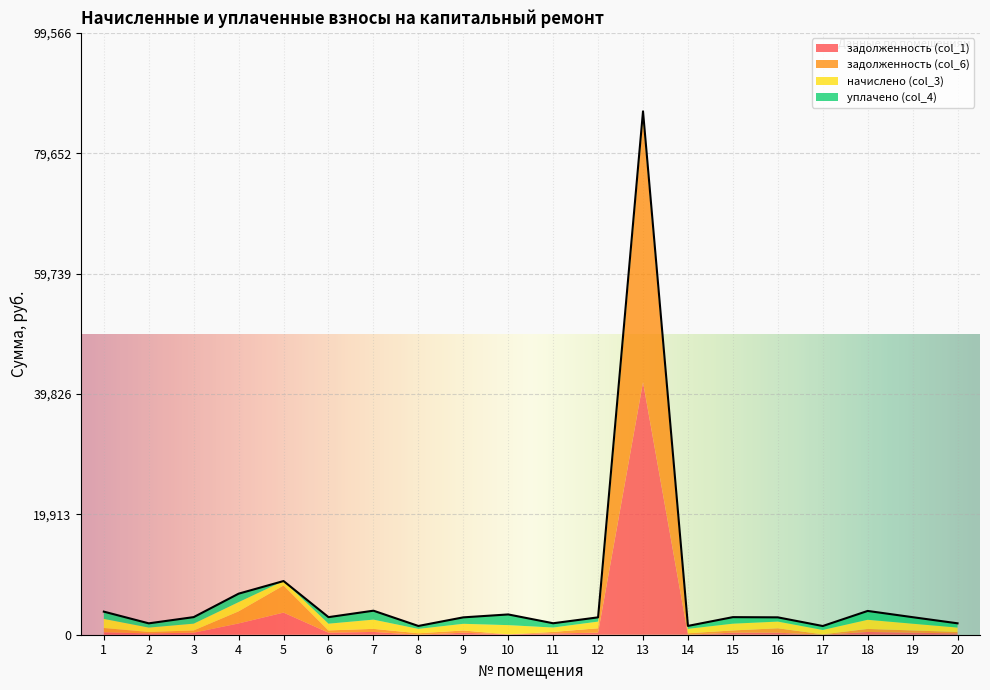

How many distinct data groups are displayed?

4